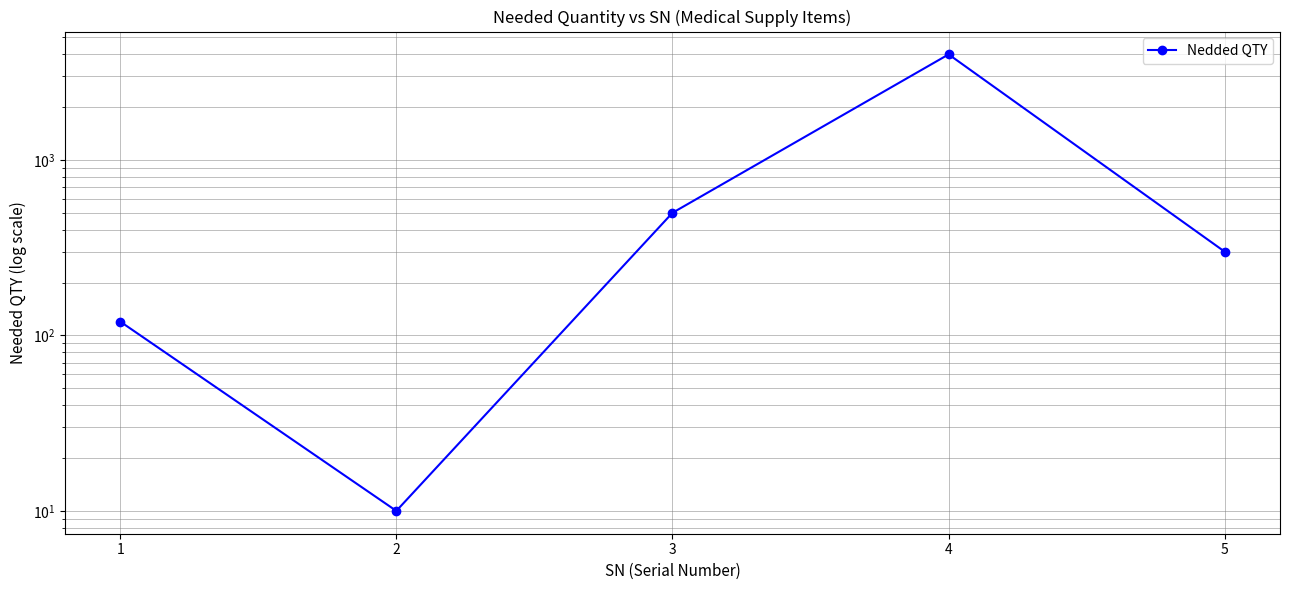

Where does the data first go above 300?

3